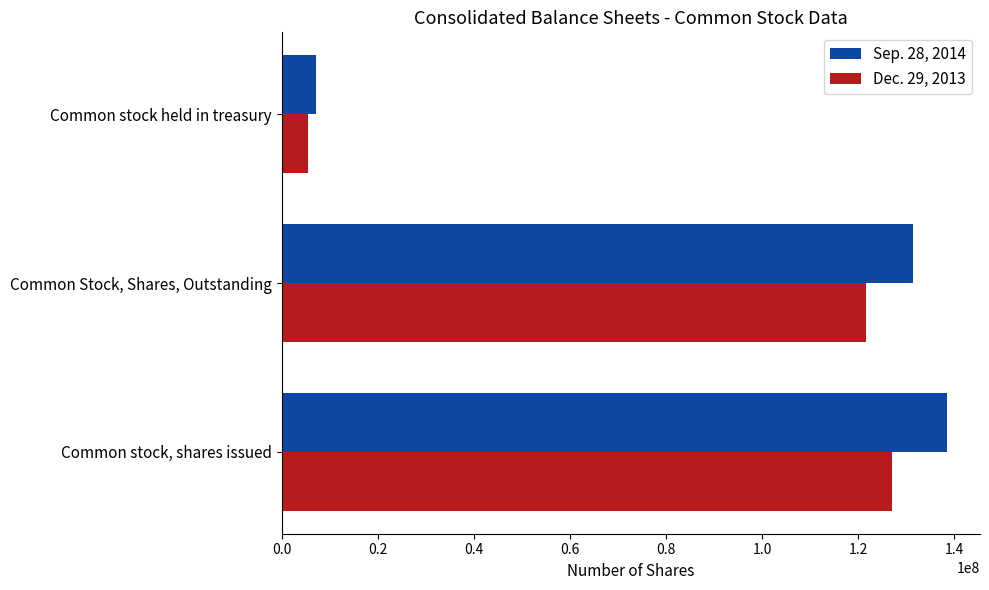

What is the difference between the maximum and minimum values in the Sep. 28, 2014 series?

131304479